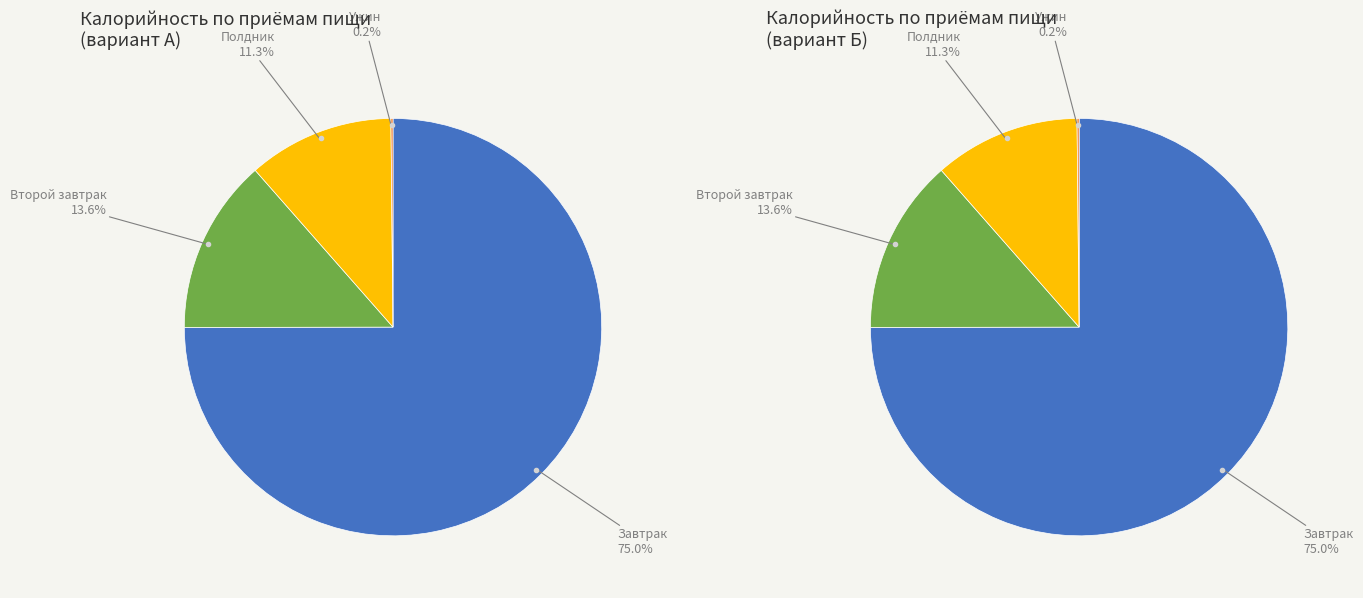

Which category has the biggest portion of the pie?

Завтрак